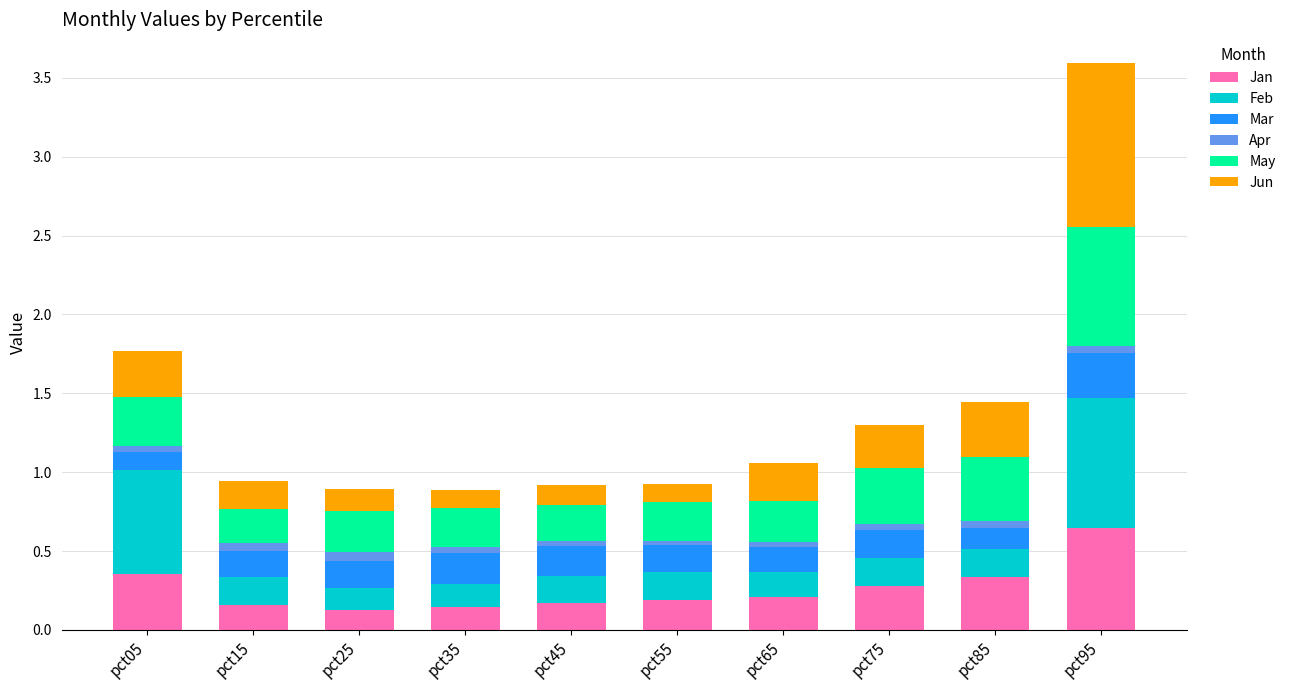

Which category has the highest value in the Jan series?

pct95